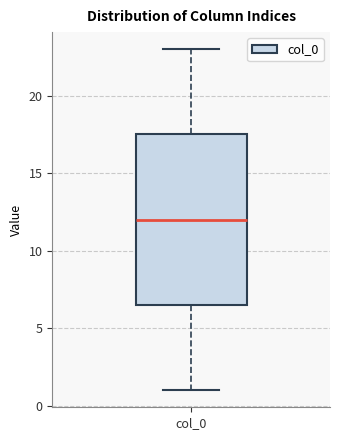

Where does the lower whisker of the box for col_0 end on the y-axis? The values are not printed on the chart, so give them approximately, as read against the axis.

1.0